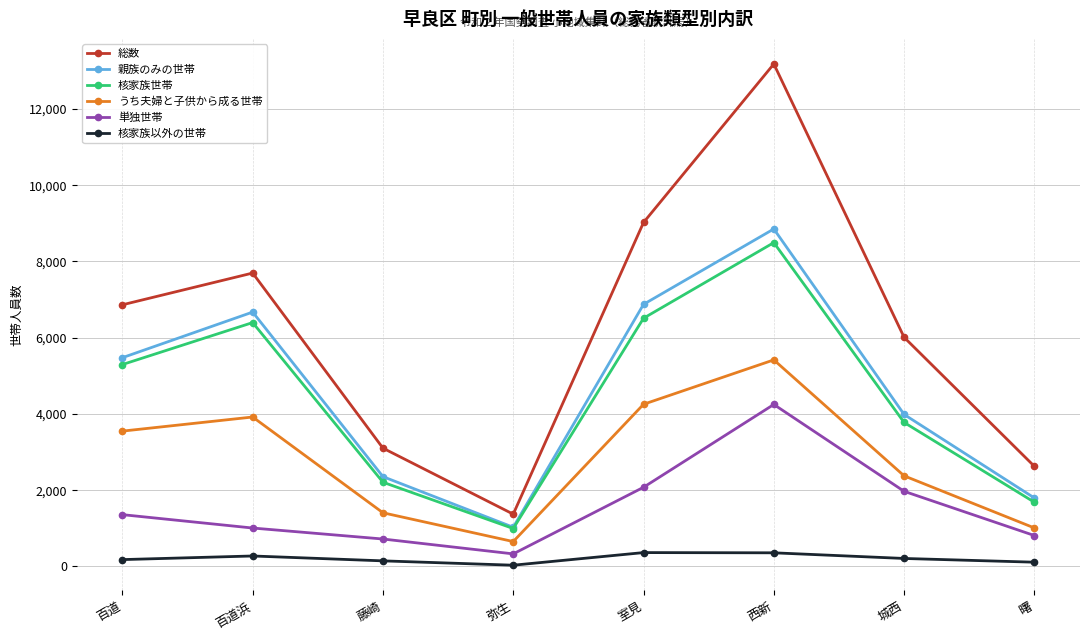

Where is 核家族世帯 nearest to the value 4744?

百道